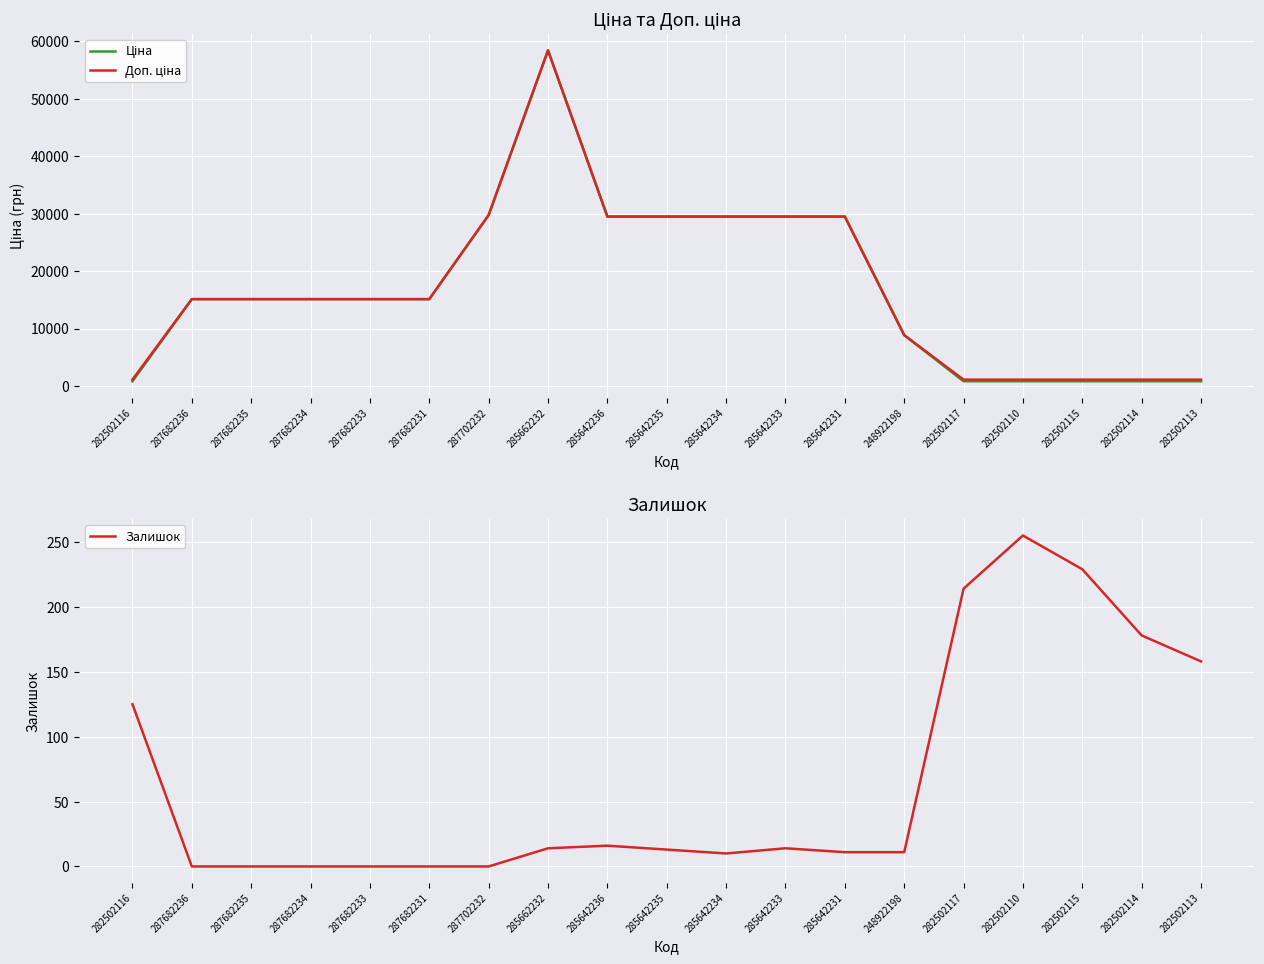

Rank the categories by Залишок value from lowest to highest.

287682236, 287682235, 287682234, 287682233, 287682231, 287702232, 285642234, 285642231, 248922198, 285642235, 285662232, 285642233, 285642236, 282502116, 282502113, 282502114, 282502117, 282502115, 282502110